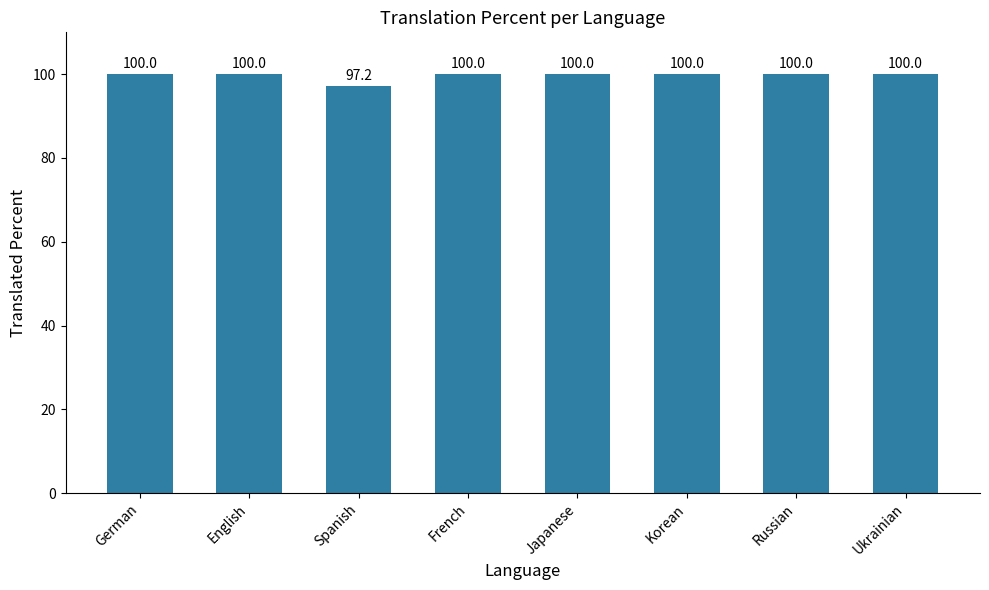

Where is the data nearest to the value 98?

Spanish